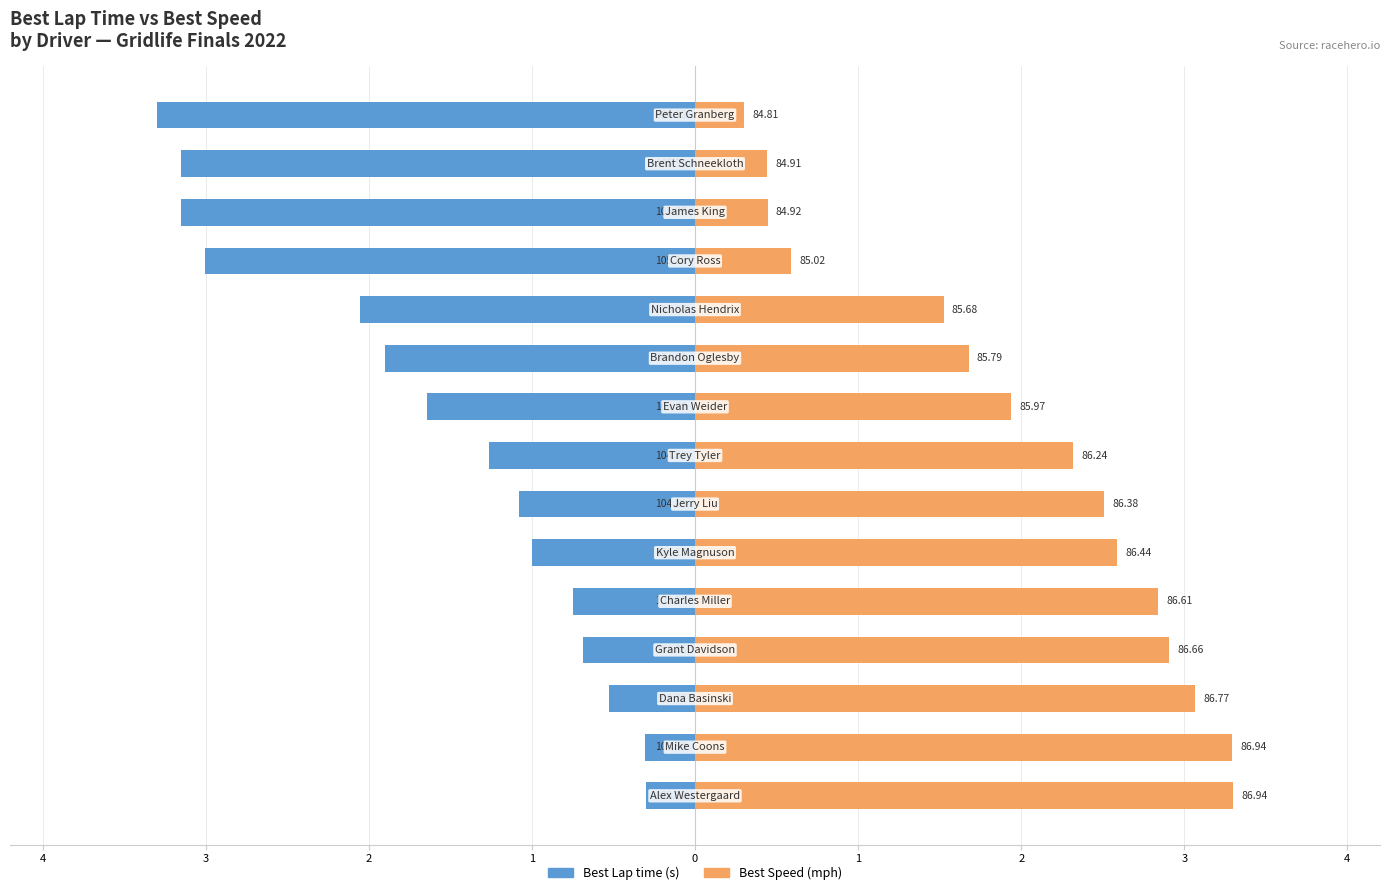

Is the value of Best Lap time at 1 greater than the value of Best Speed at 13?

No